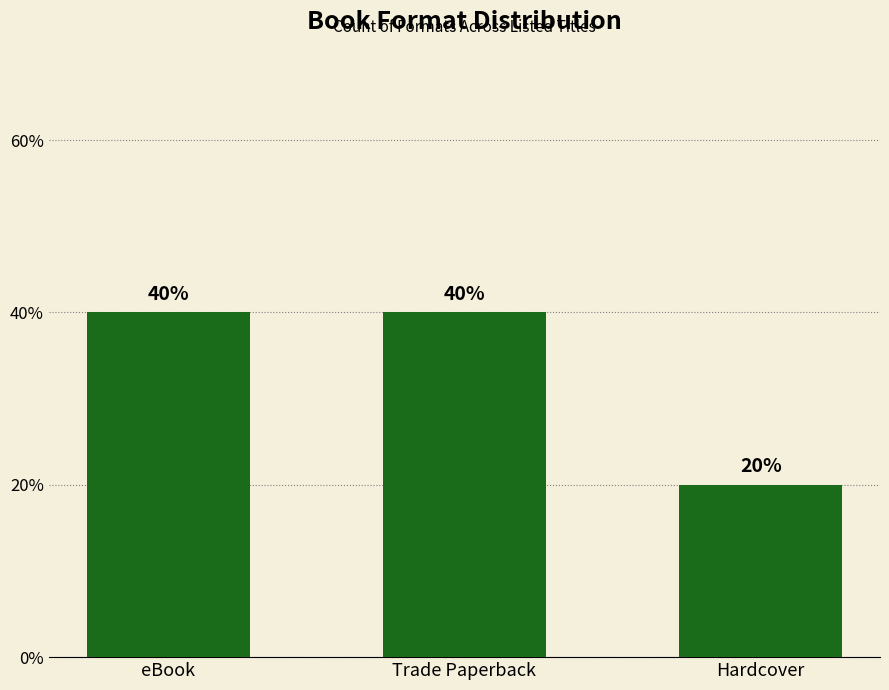

Which label corresponds to the largest value in the chart?

eBook